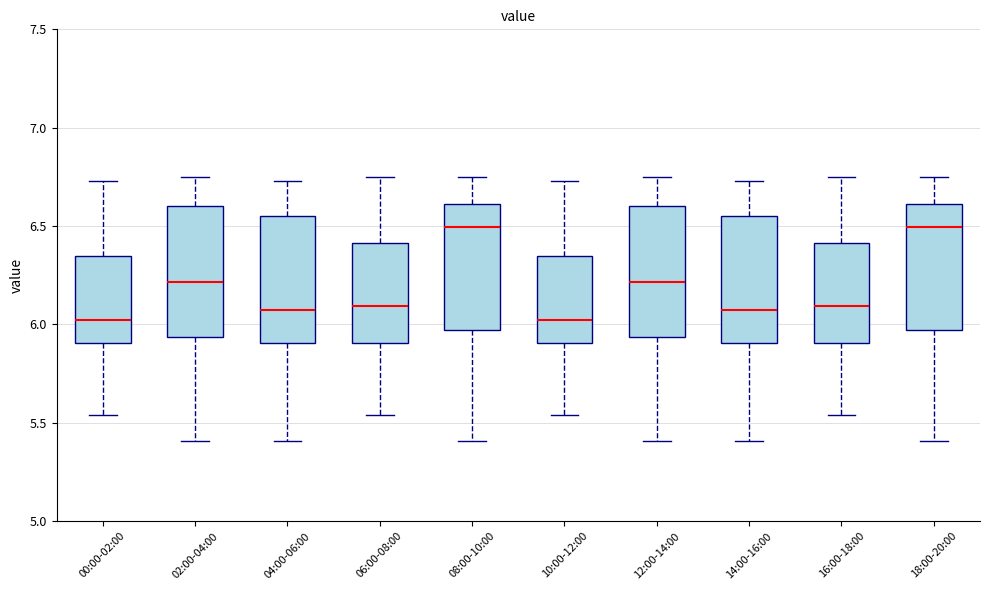

Where is the upper edge of the box for 12:00-14:00 on the y-axis? The values are not printed on the chart, so give them approximately, as read against the axis.

6.60